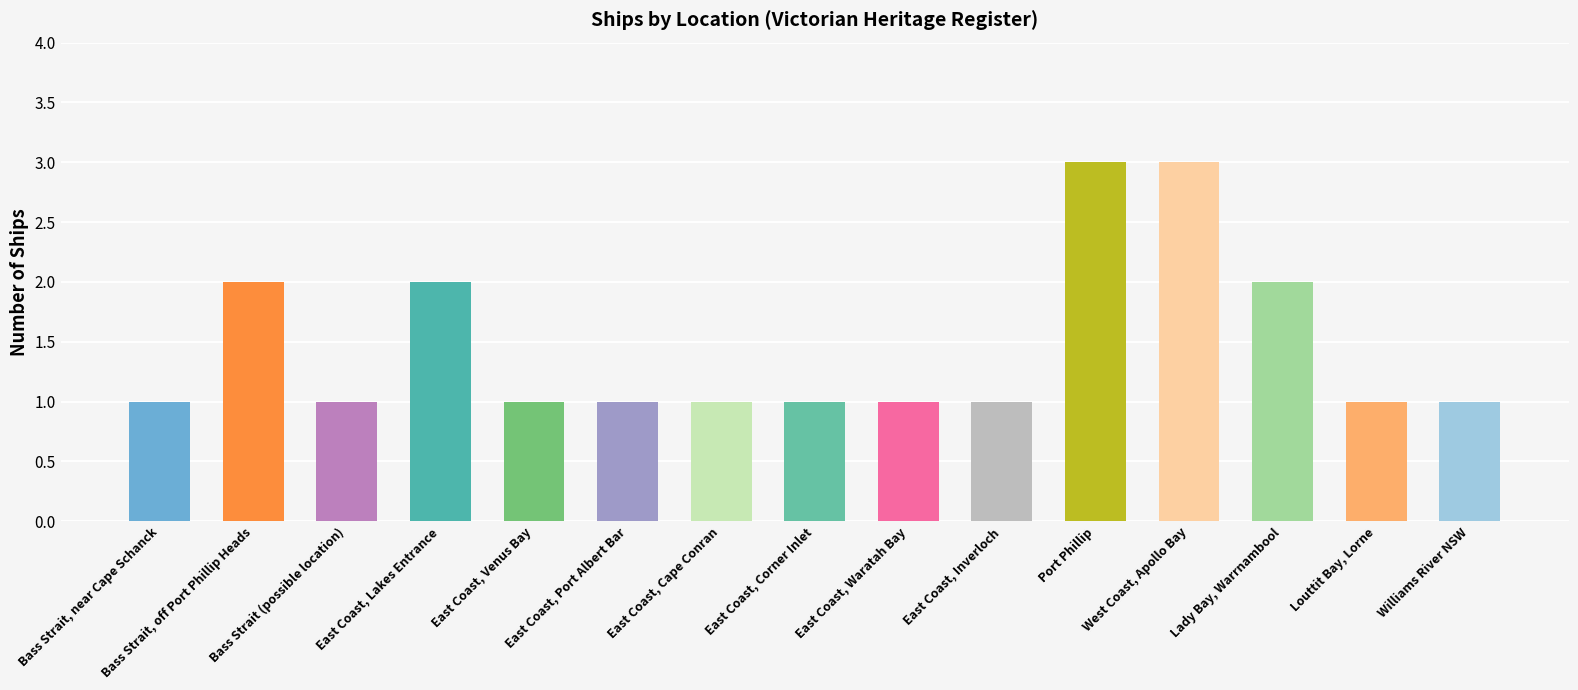

Count the values in the range 1 to 2.

13